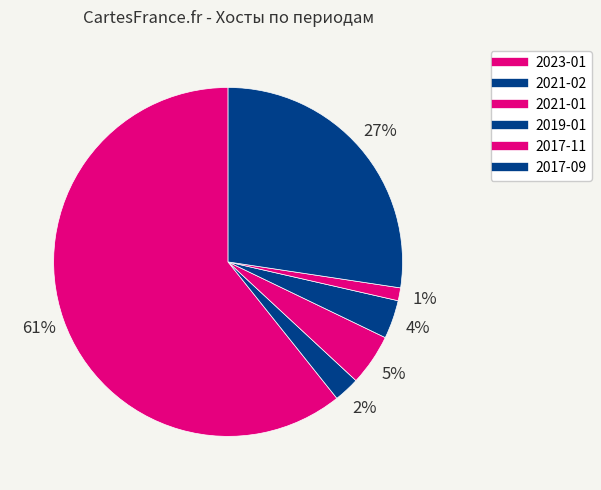

Count the number of slices in the pie.

6